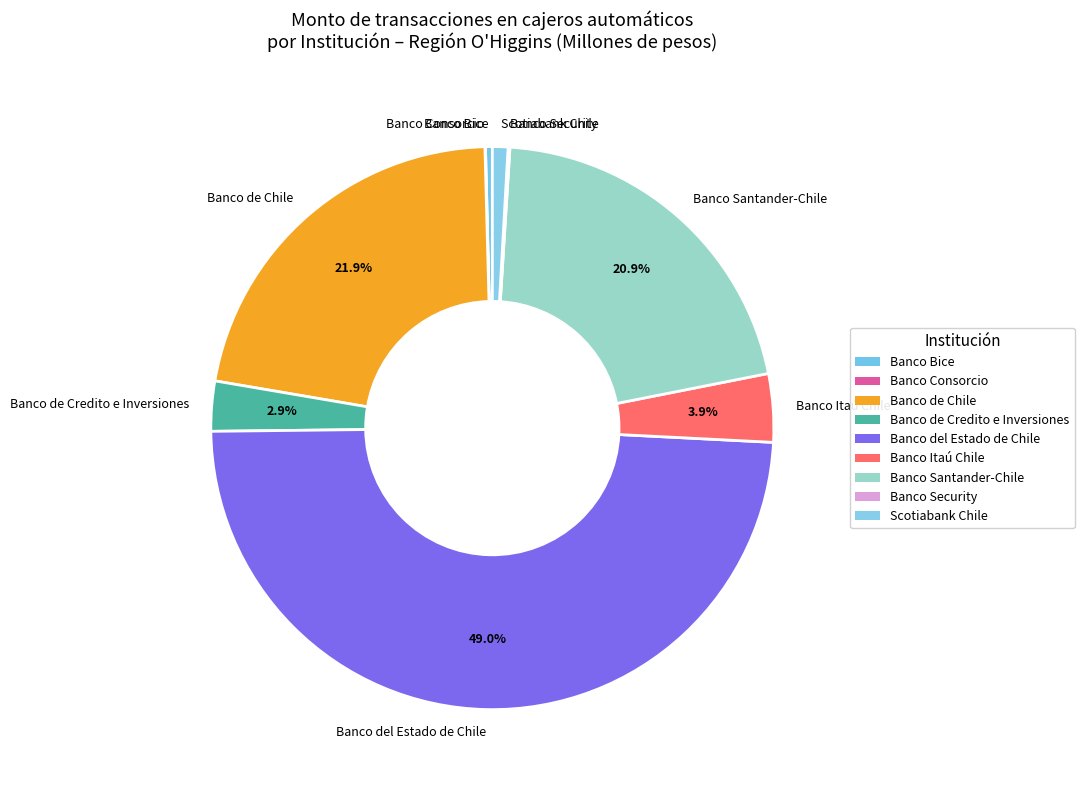

Is Banco de Chile the majority of the pie?

No